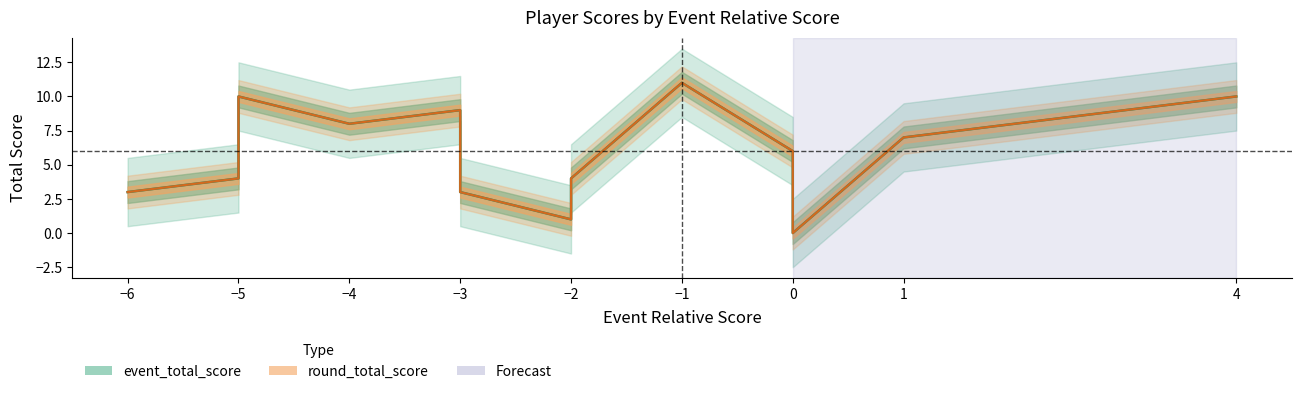

What is the highest value of the event_total_score series?

11